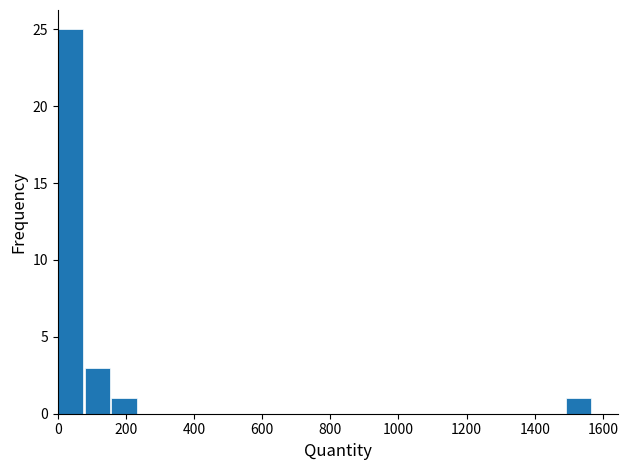

Around what value on the x-axis is the tallest bar? Give the approximate position of its centre, as read against the axis.

40